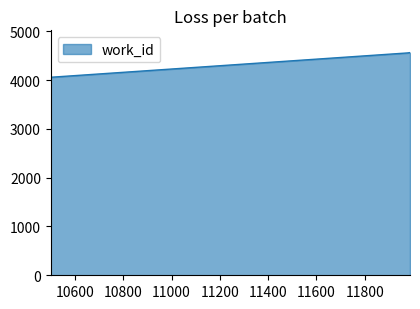

What is the smallest value displayed?

4058